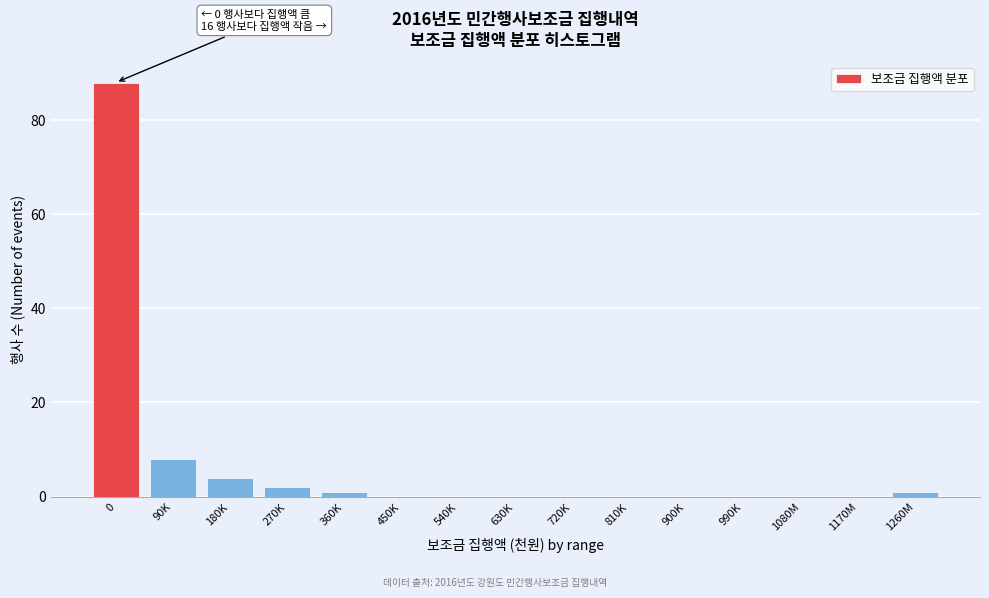

Reading left to right, transcribe all the data shown in this chart.

0=88	90K=8	180K=4	270K=2	360K=1	450K=0	540K=0	630K=0	720K=0	810K=0	900K=0	990K=0	1080M=0	1170M=0	1260M=1